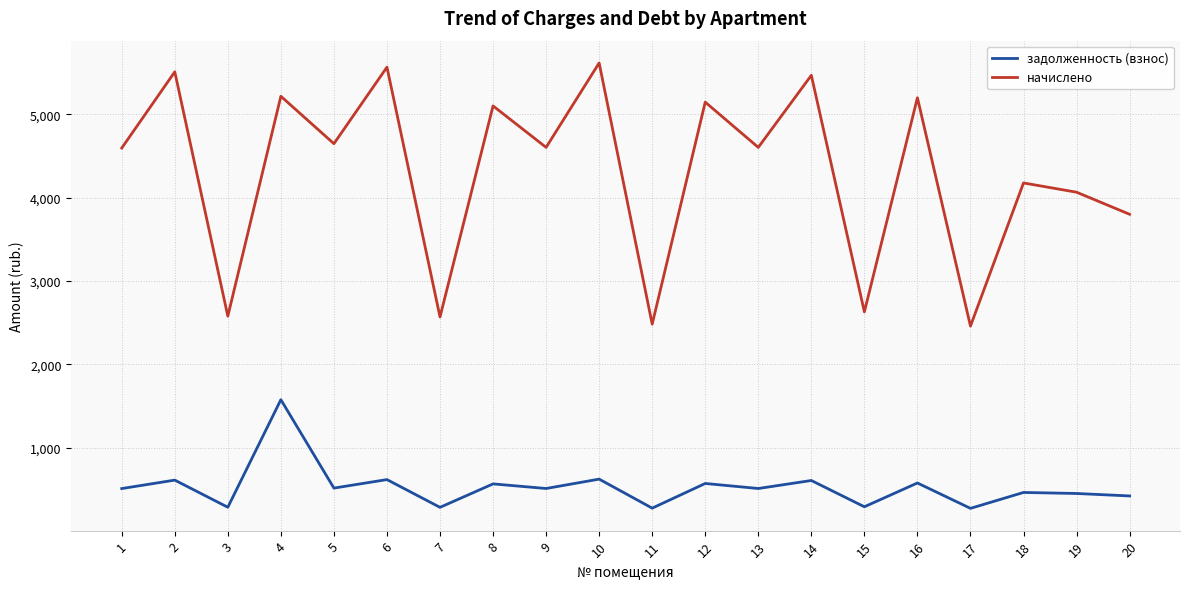

At which category does начислено reach its first local peak?

2